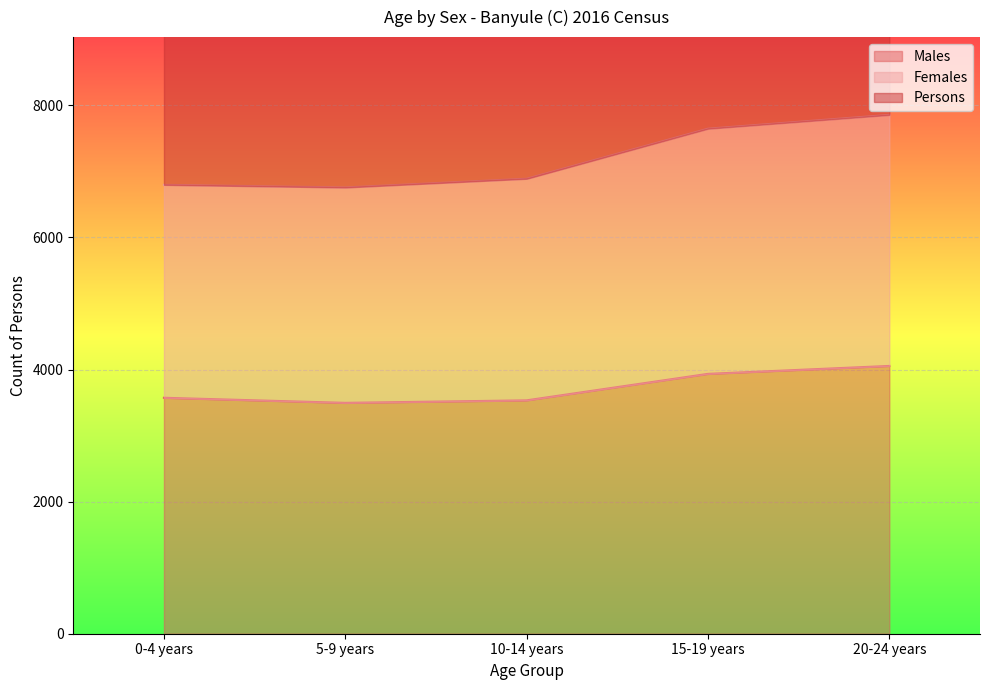

What is the lowest value of the Males series?

3495